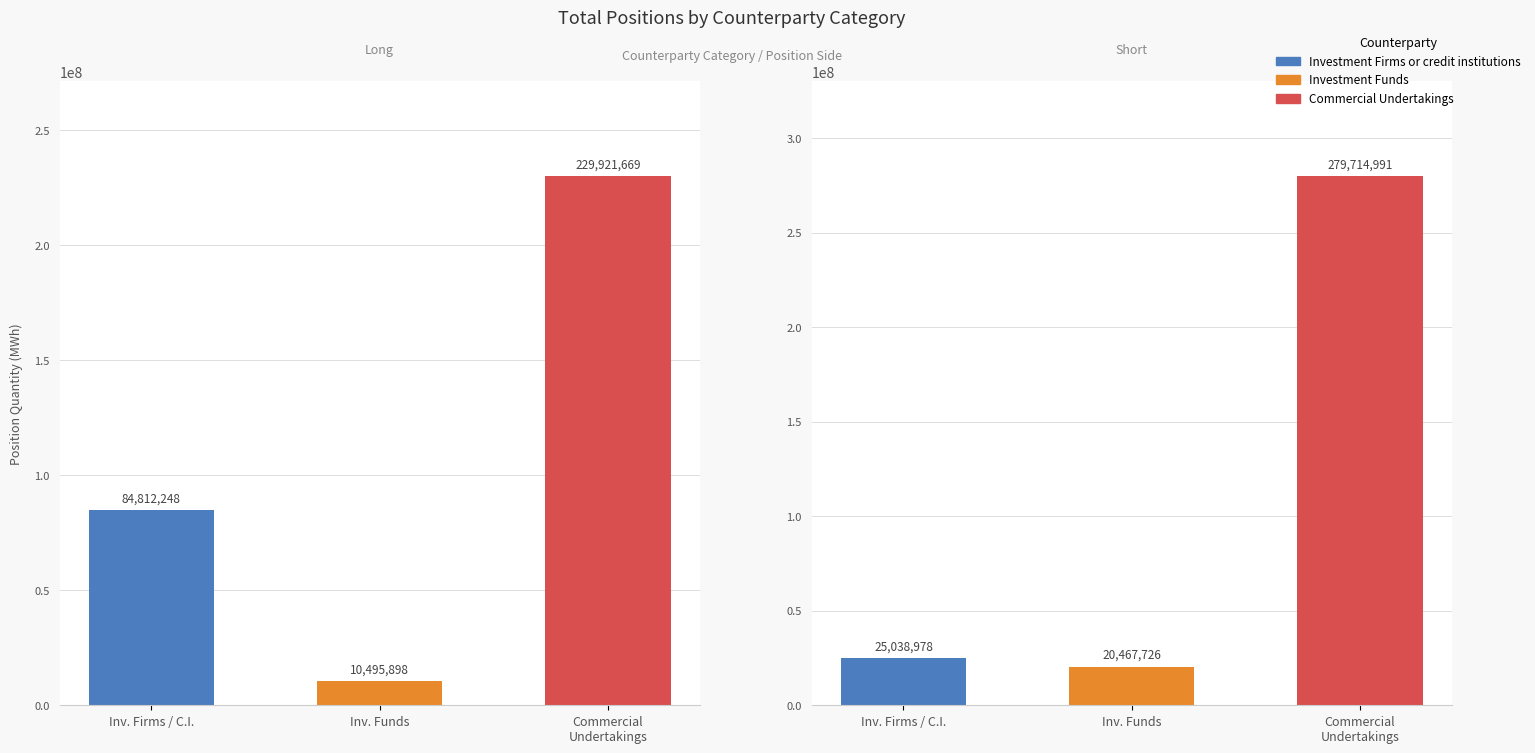

What is the label of the 3rd bar from the right?

Inv. Firms / C.I.